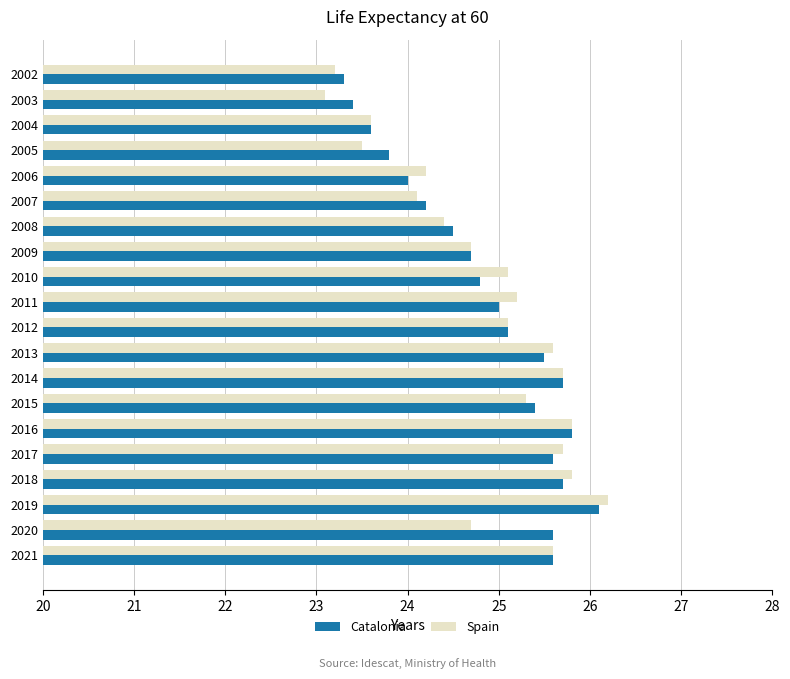

What is the approximate value of Spain at 2007?

24.1